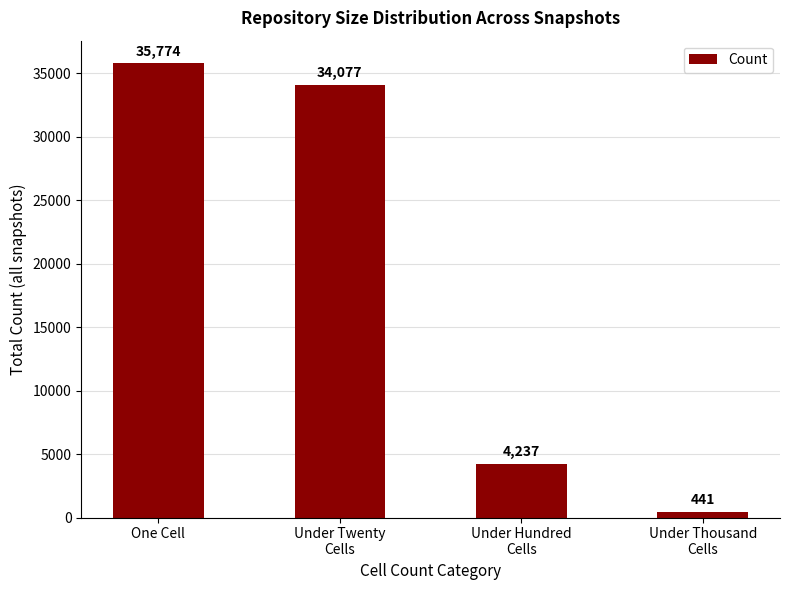

Reading left to right, what are all the values shown in this chart?

One Cell=35774	Under Twenty
Cells=34077	Under Hundred
Cells=4237	Under Thousand
Cells=441